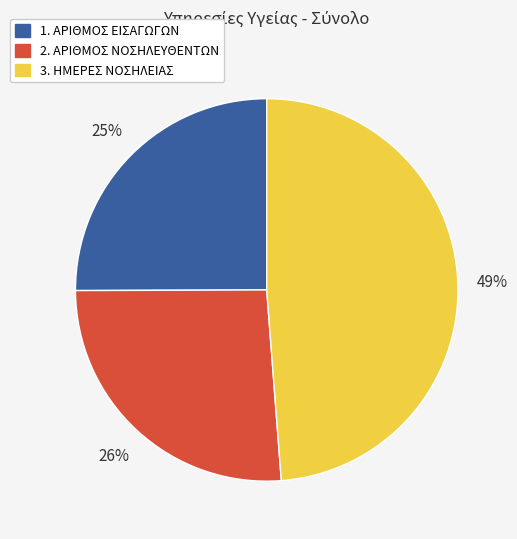

What is the ratio of the value at 1. ΑΡΙΘΜΟΣ ΕΙΣΑΓΩΓΩΝ to the value at 2. ΑΡΙΘΜΟΣ ΝΟΣΗΛΕΥΘΕΝΤΩΝ?

1.0